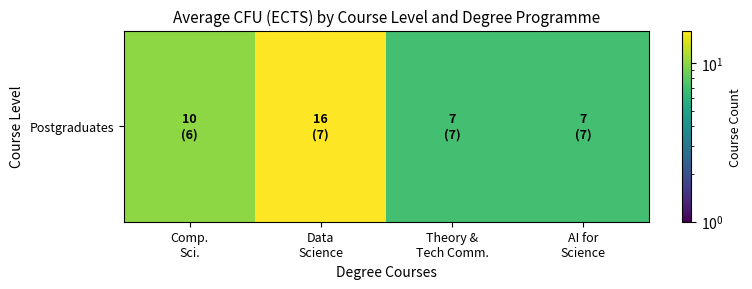

At which label is the value closest to 11?

Comp.
Sci.